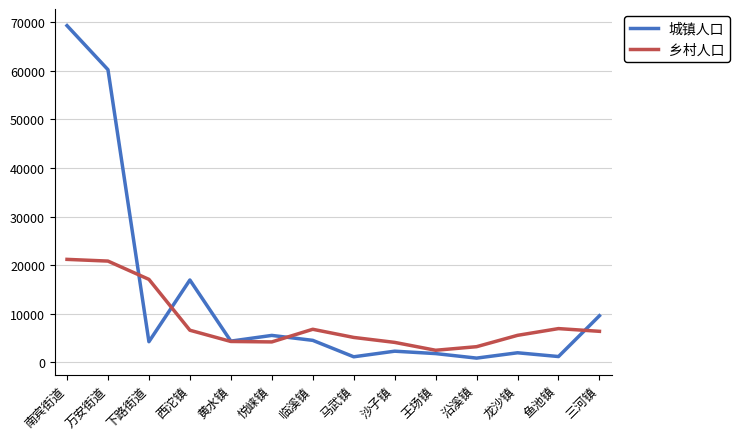

Is it true that 乡村人口 equals 3250 at 沿溪镇?

True